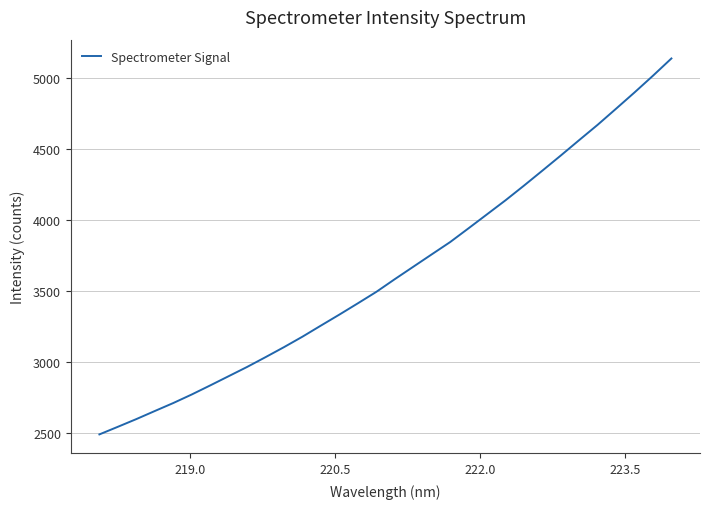

What is the greatest value displayed?

5135.0